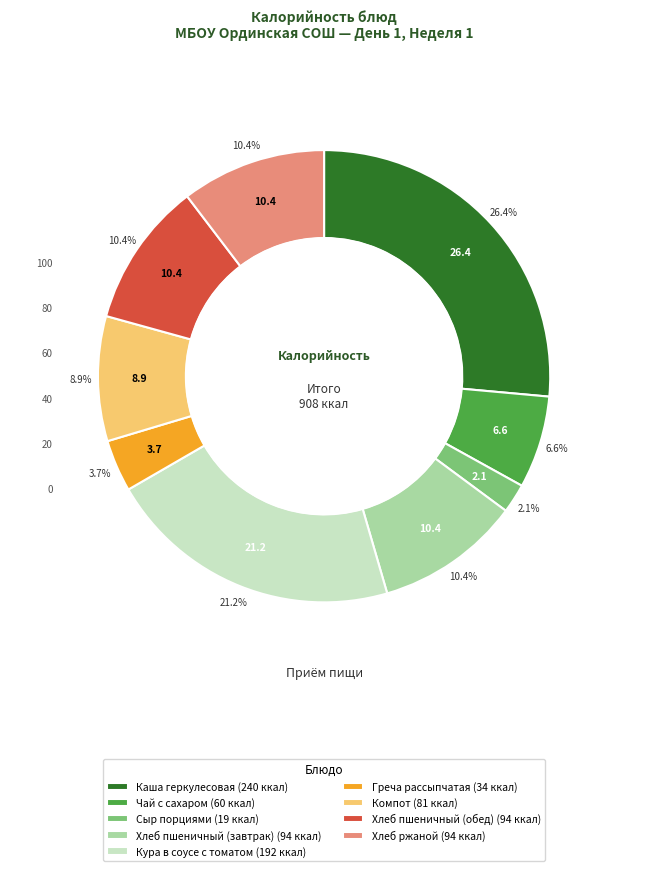

To the nearest percent, what is the average slice percentage?

11%